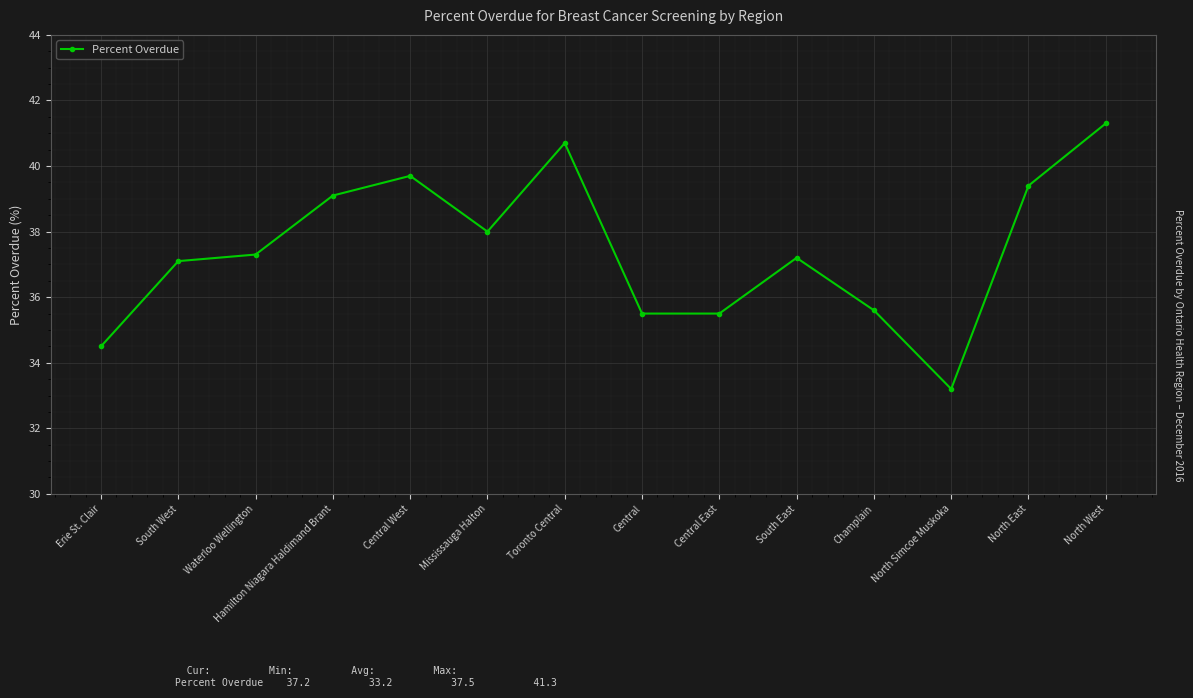

What is the label of the 5th point from the right?

South East